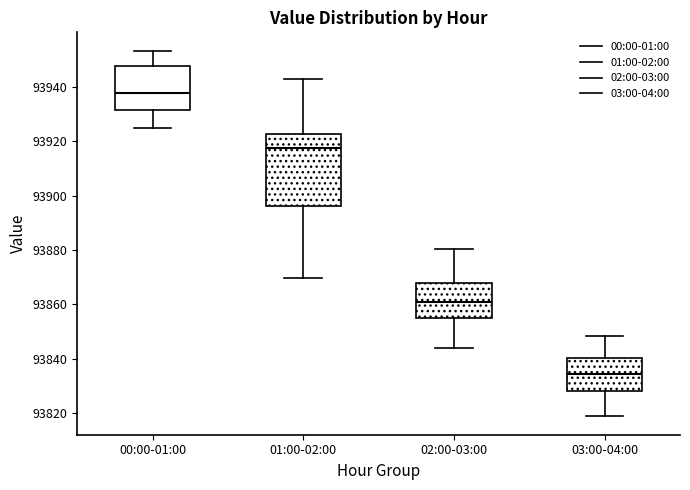

Which box is the tallest, from its lower edge to its upper edge?

01:00-02:00